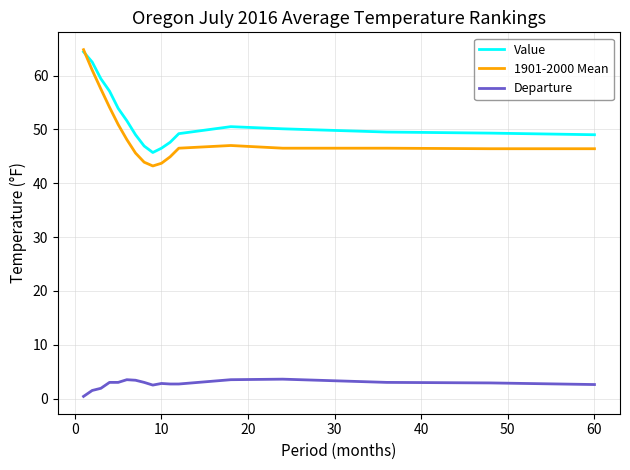

What are all the series names shown in the legend?

Value, 1901-2000 Mean, Departure